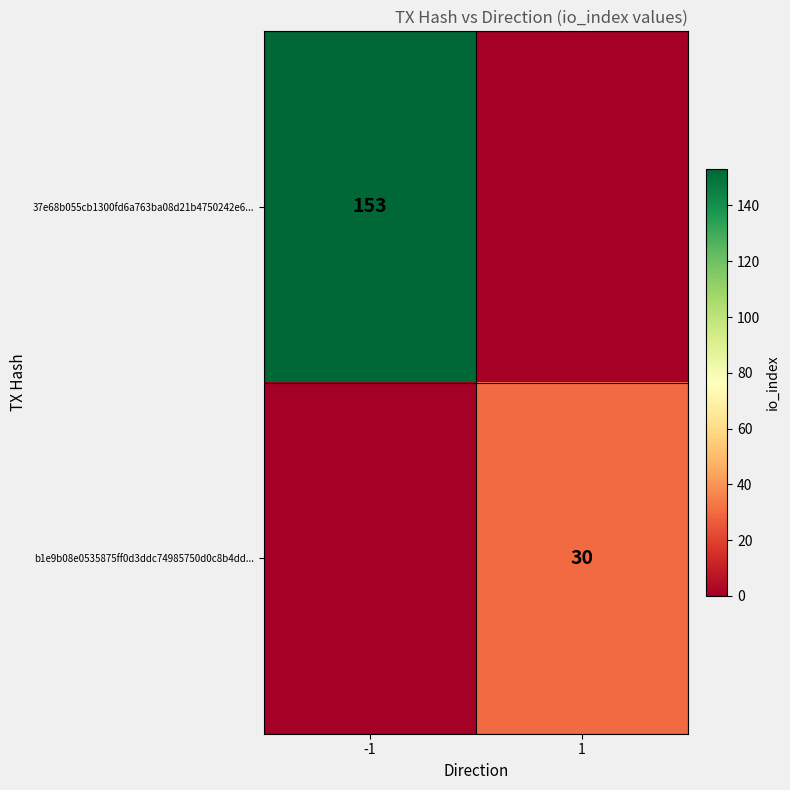

Is the value of b1e9b08e0535875ff0d3ddc74985750d0c8b4dd... at 1 greater than the value of 37e68b055cb1300fd6a763ba08d21b4750242e6... at -1?

No